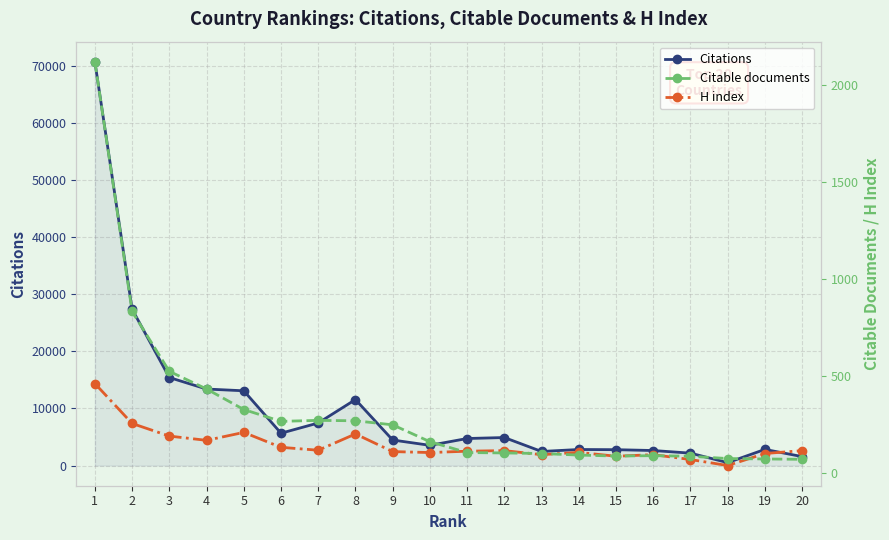

What is the highest value of the H index series?

462